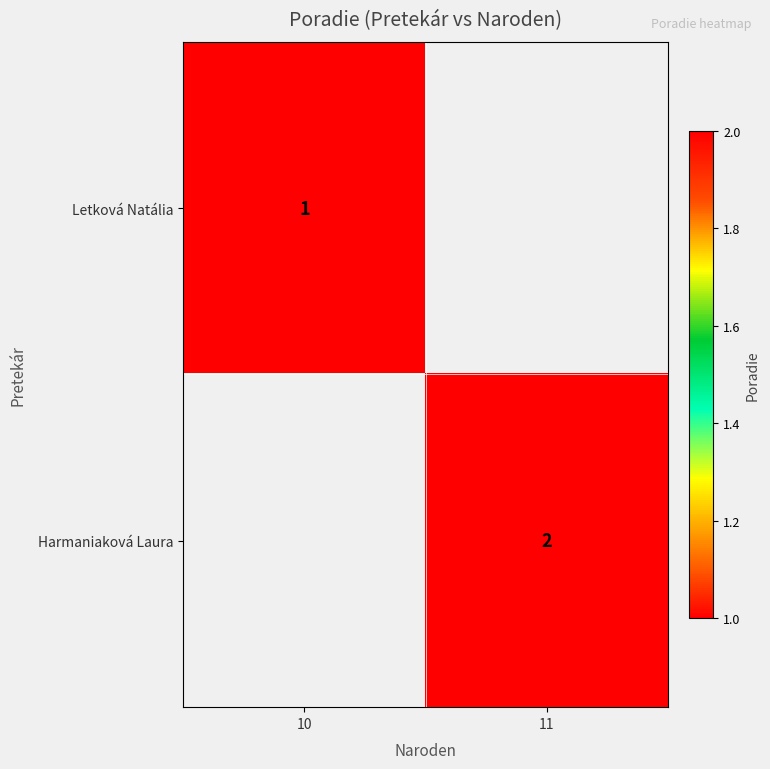

Is it true that Letková Natália equals 2 at 10?

False